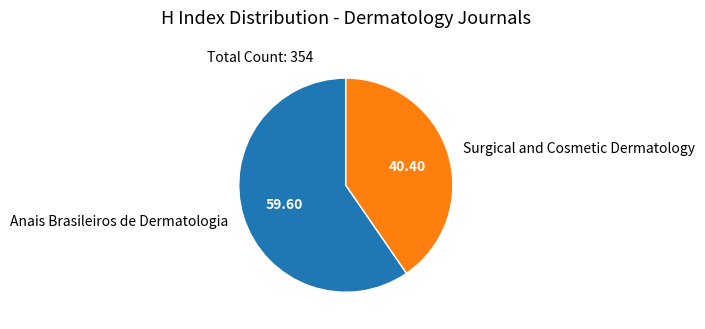

What is the ratio of the value at Surgical and Cosmetic Dermatology to the value at Anais Brasileiros de Dermatologia?

0.7